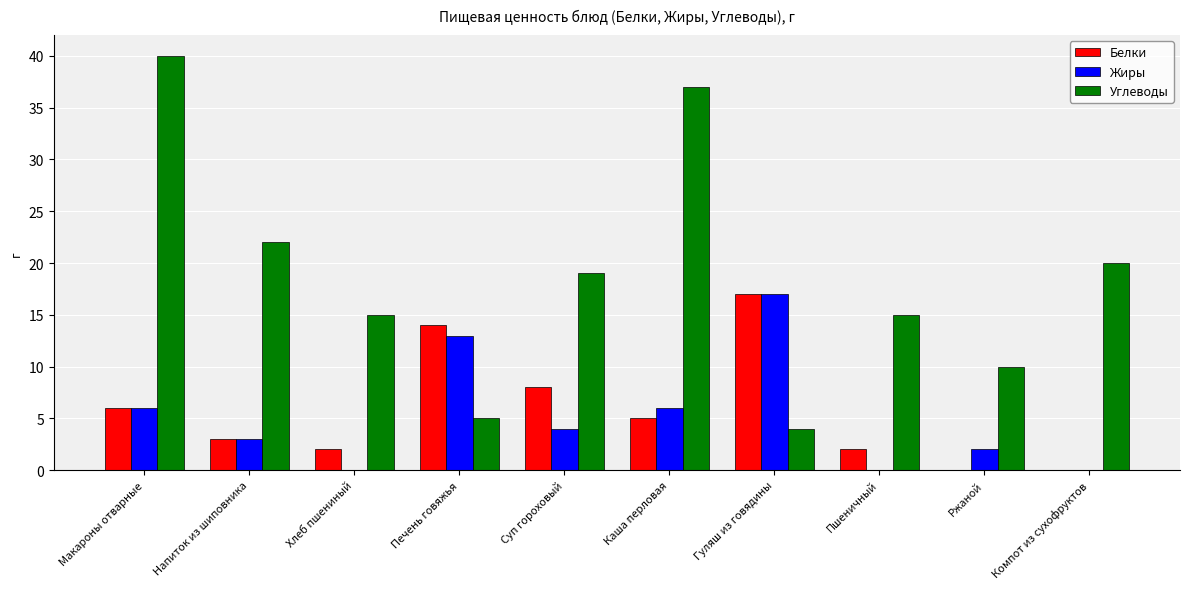

Which label corresponds to the largest value in the chart?

Макароны отварные